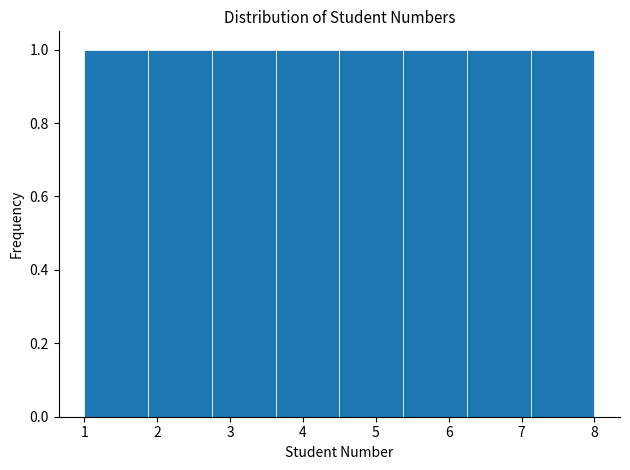

Reading left to right, list every bar in this chart as the range it spans on the x-axis followed by its height. Neither the bar edges nor the heights are printed on the chart, so give them approximately, as read against the axes.

1.0 to 1.9: 1
1.9 to 2.8: 1
2.8 to 3.6: 1
3.6 to 4.5: 1
4.5 to 5.4: 1
5.4 to 6.3: 1
6.3 to 7.1: 1
7.1 to 8.0: 1